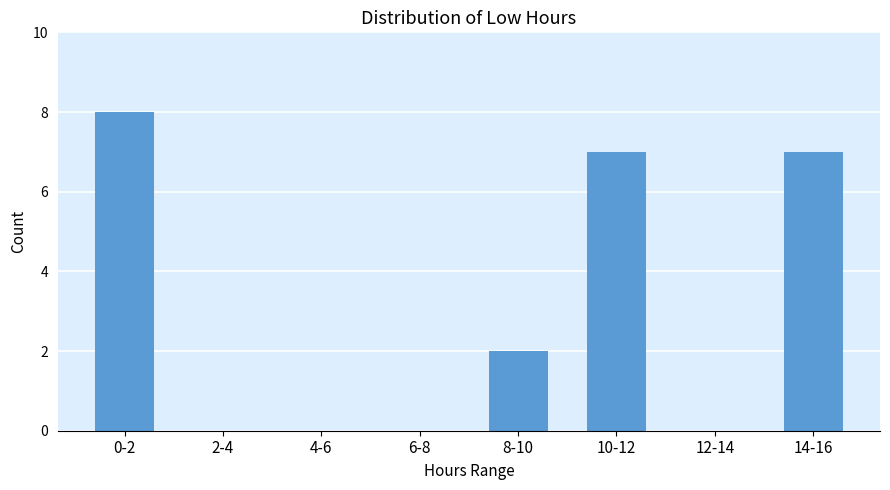

Reading left to right, extract all data points from this chart.

0-2=8	2-4=0	4-6=0	6-8=0	8-10=2	10-12=7	12-14=0	14-16=7